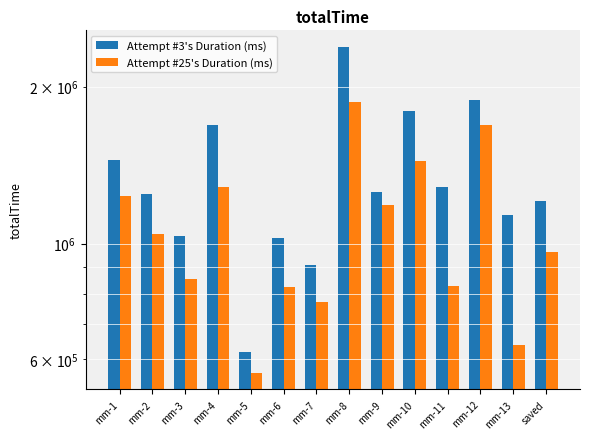

At which label does Attempt #25's Duration (ms) reach its peak?

mm-8